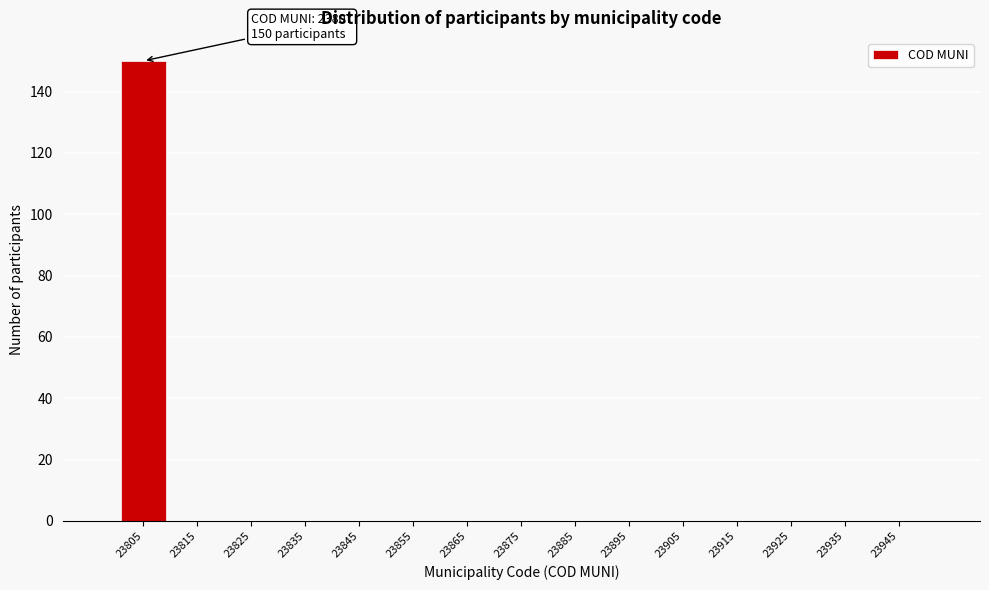

Which range on the x-axis has the tallest bar?

23800 to 23810